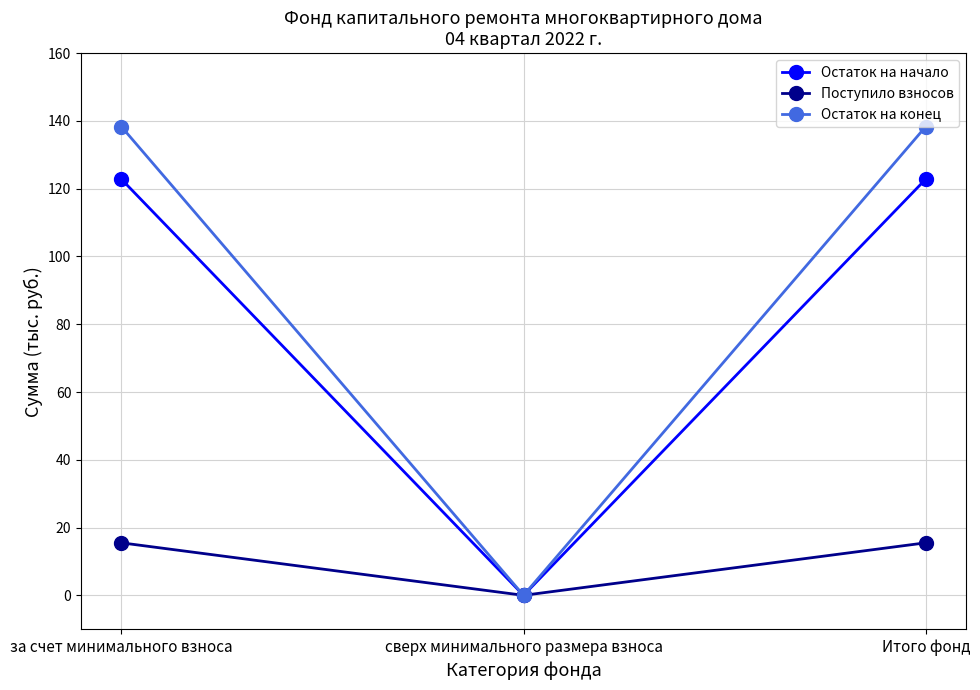

What is the approximate value of Остаток на начало at за счет минимального взноса?

122.8